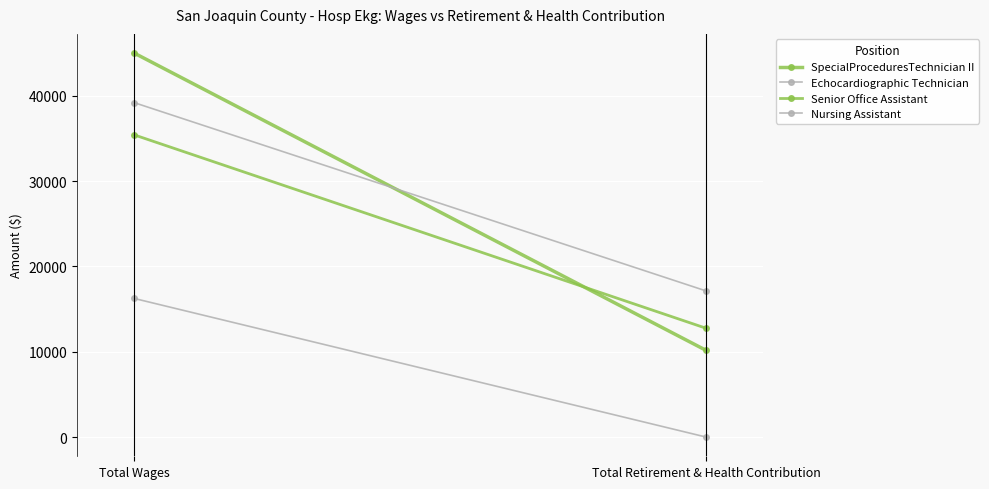

What is the difference between the maximum and minimum values in the Senior Office Assistant series?

22661